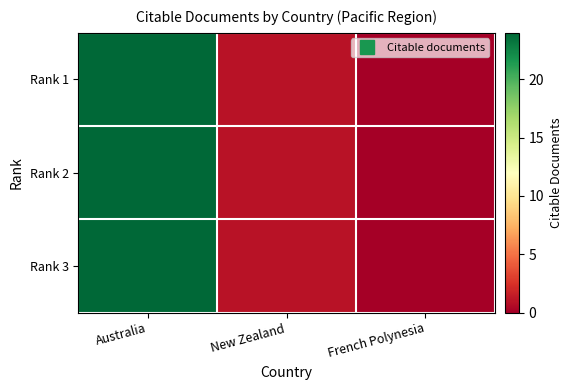

Count the number of values greater than 1.

1